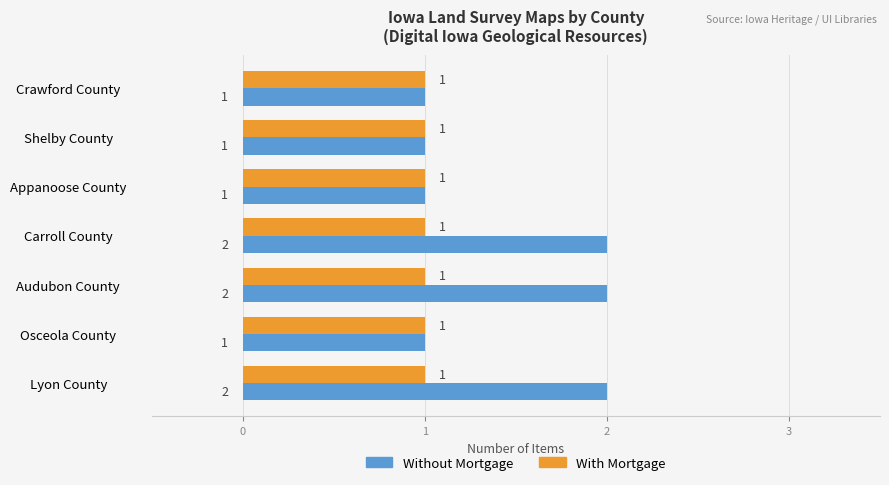

Which series has the largest total across all categories?

Without Mortgage